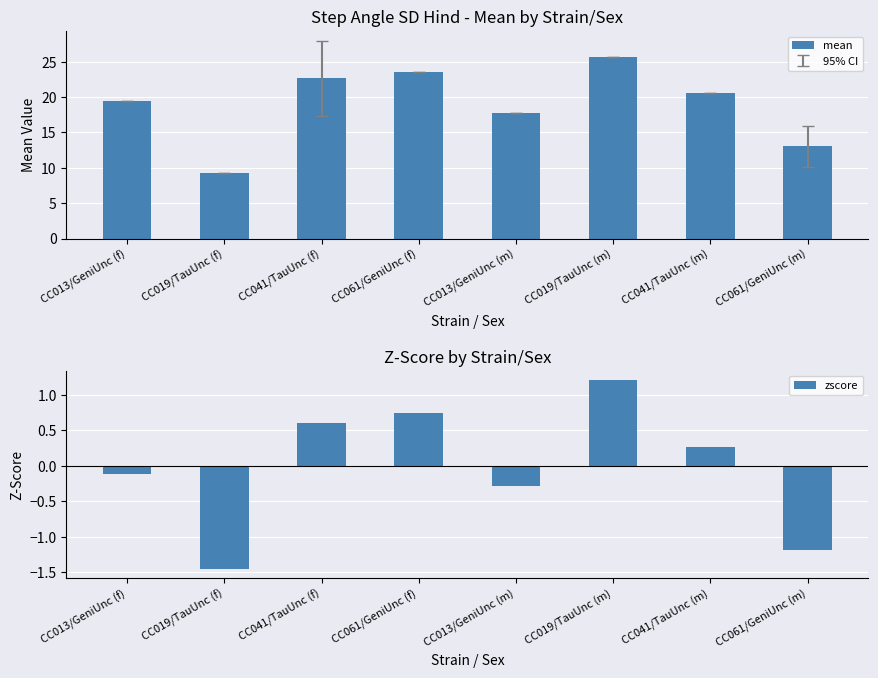

What is the sum of the zscore values at CC061/GeniUnc (m) and CC041/TauUnc (m)?

-0.9